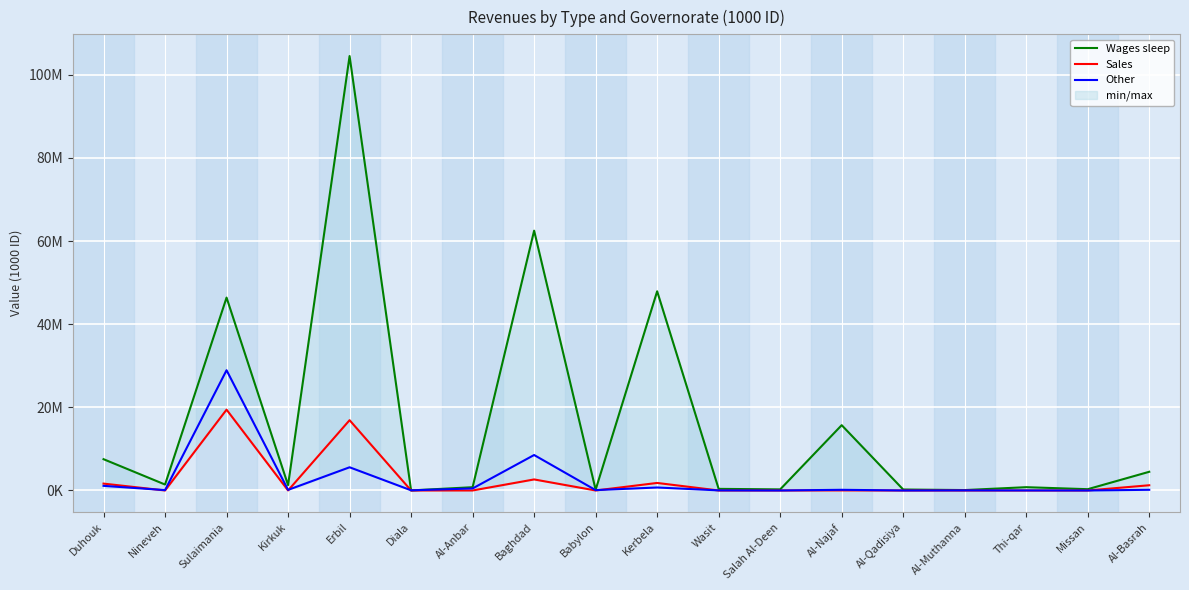

Where is the first local maximum for Wages sleep?

Sulaimania